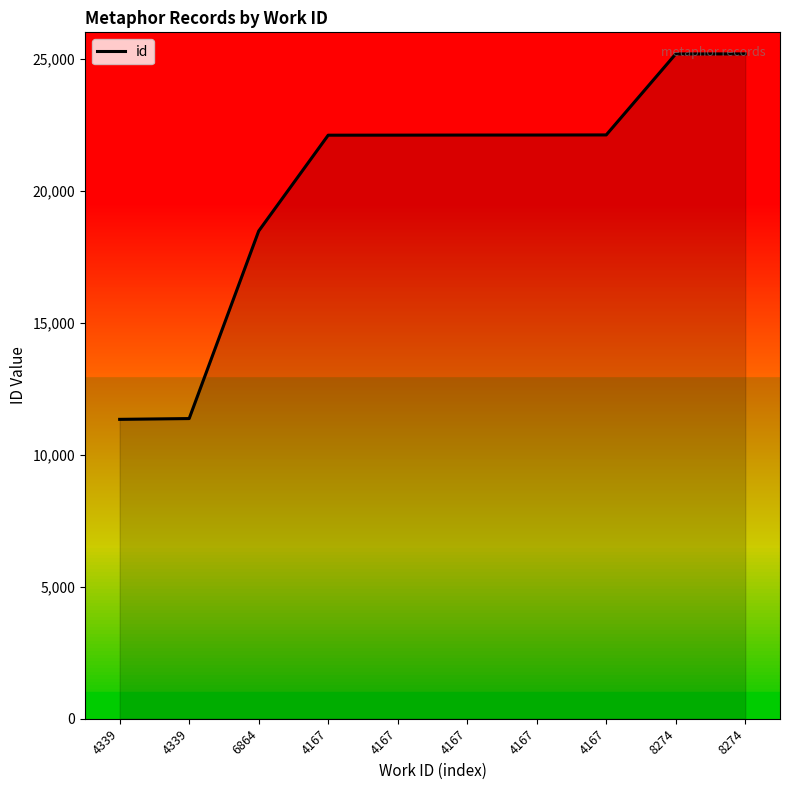

True or false: the data shows 25182 at 8274.

True